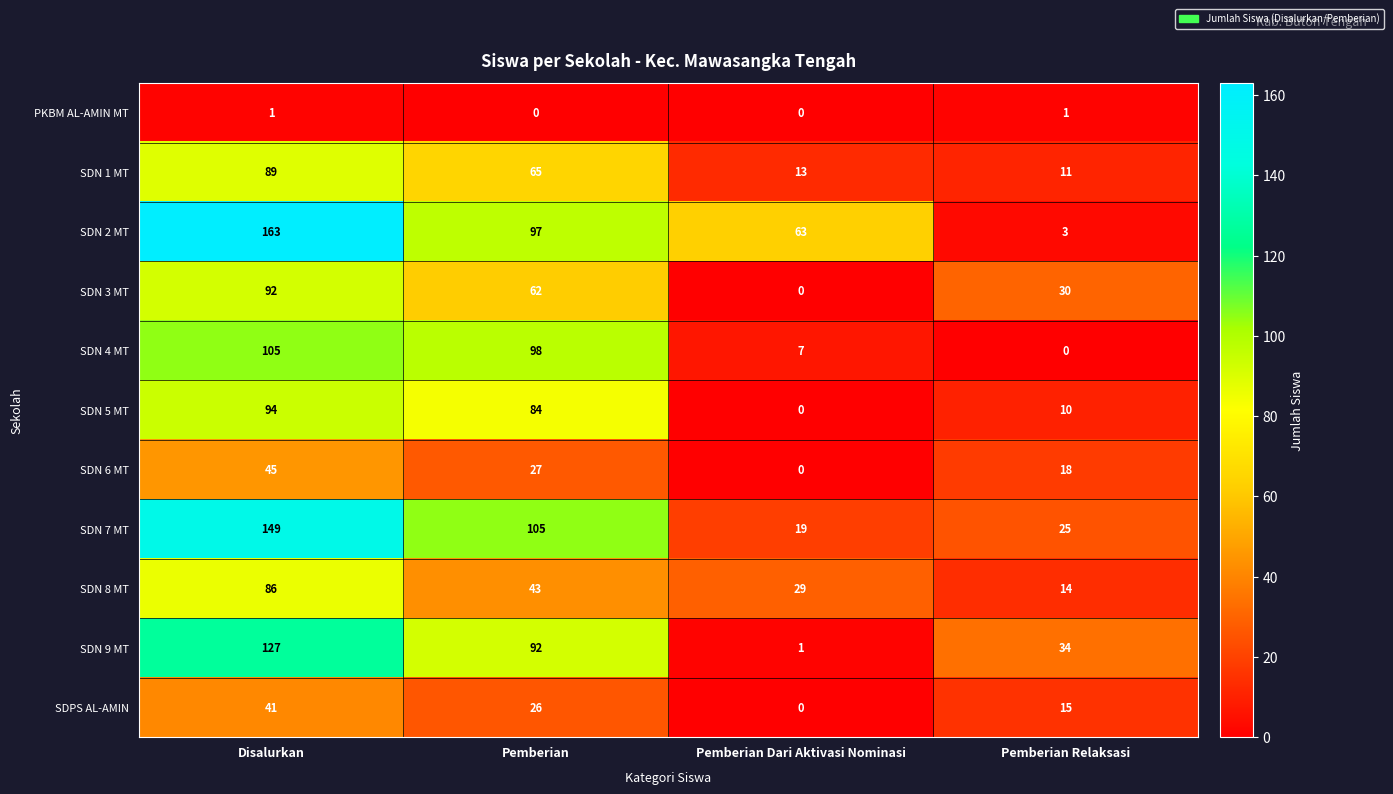

What is the greatest value displayed?

163